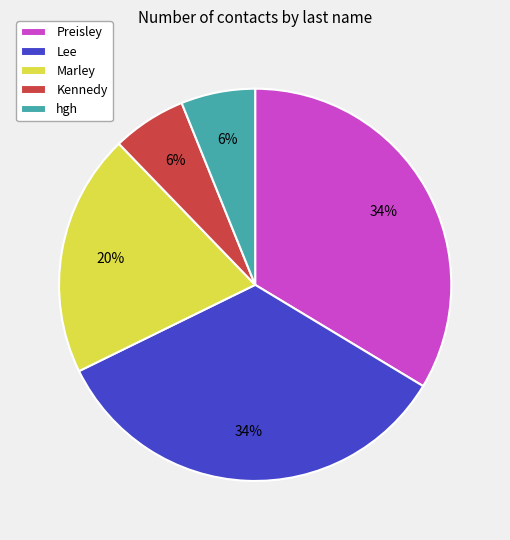

Does Lee account for over 50% of the chart?

No